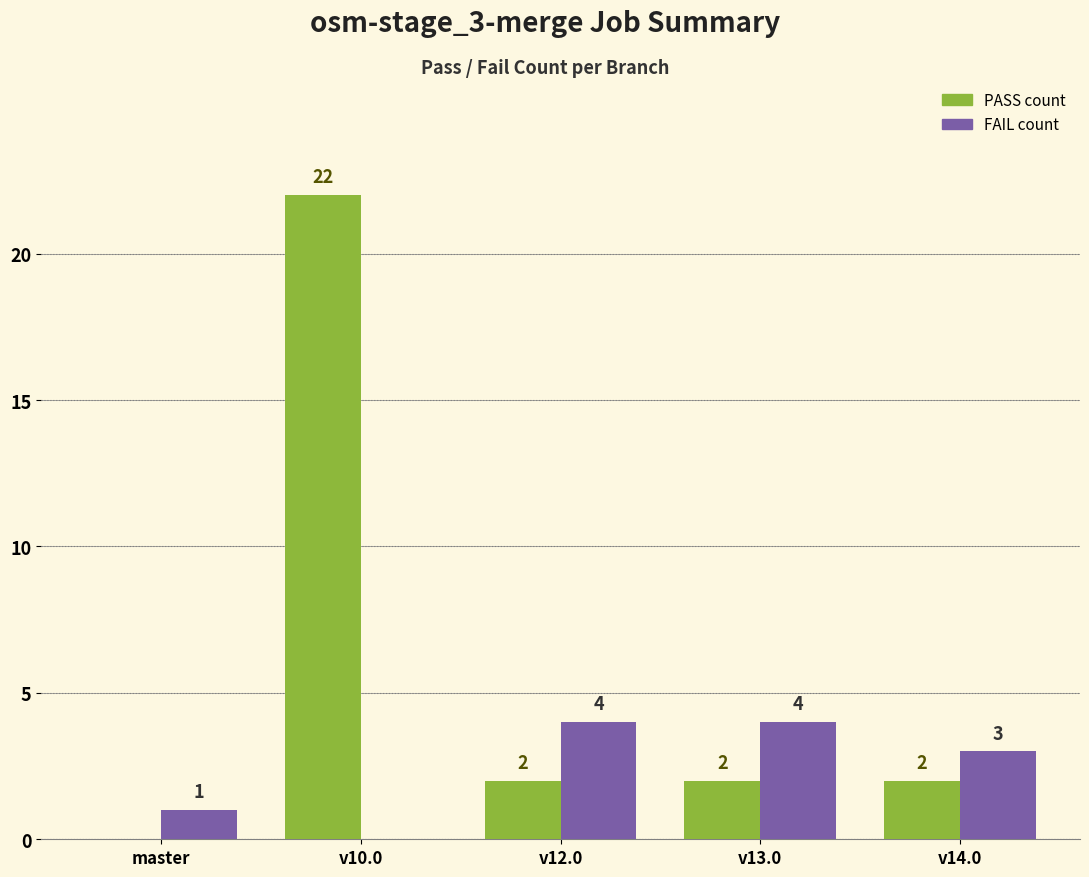

What is the sum of all FAIL count values?

12